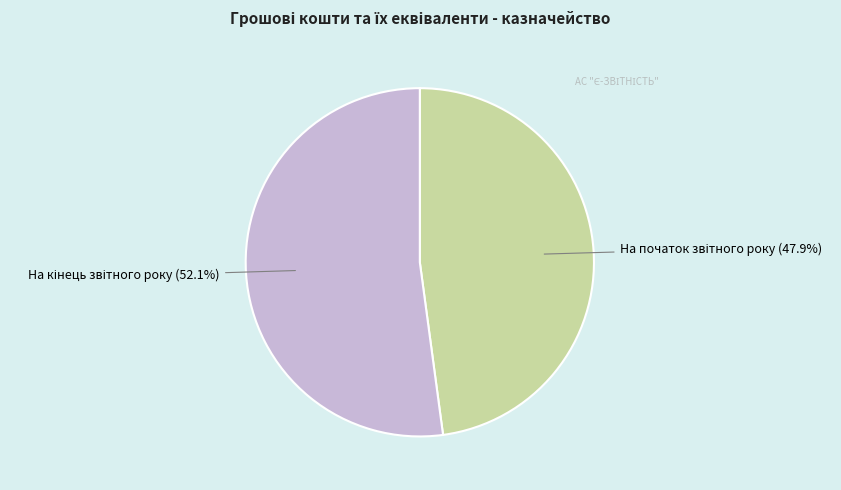

Count the number of slices in the pie.

2